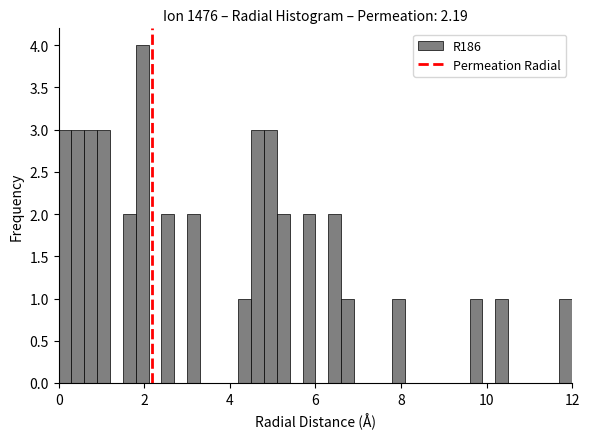

Read against the x-axis, roughly where is the centre of the tallest bar?

2.0